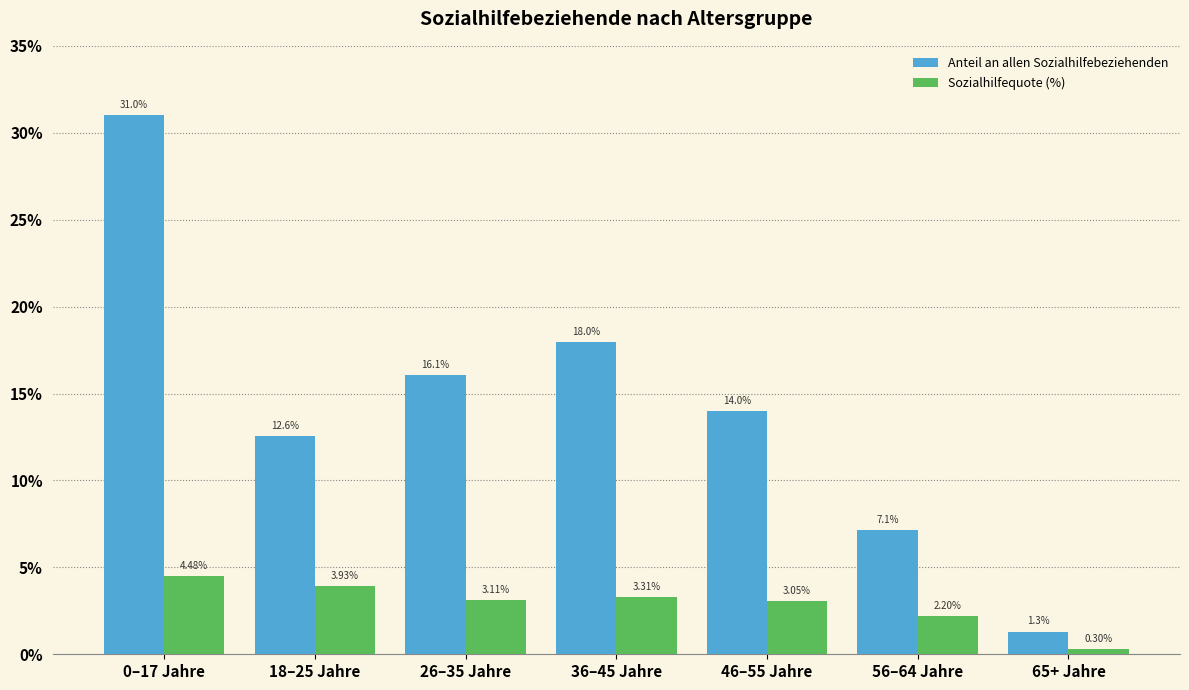

What is the average value of the Anteil an allen Sozialhilfebeziehenden series?

14.3